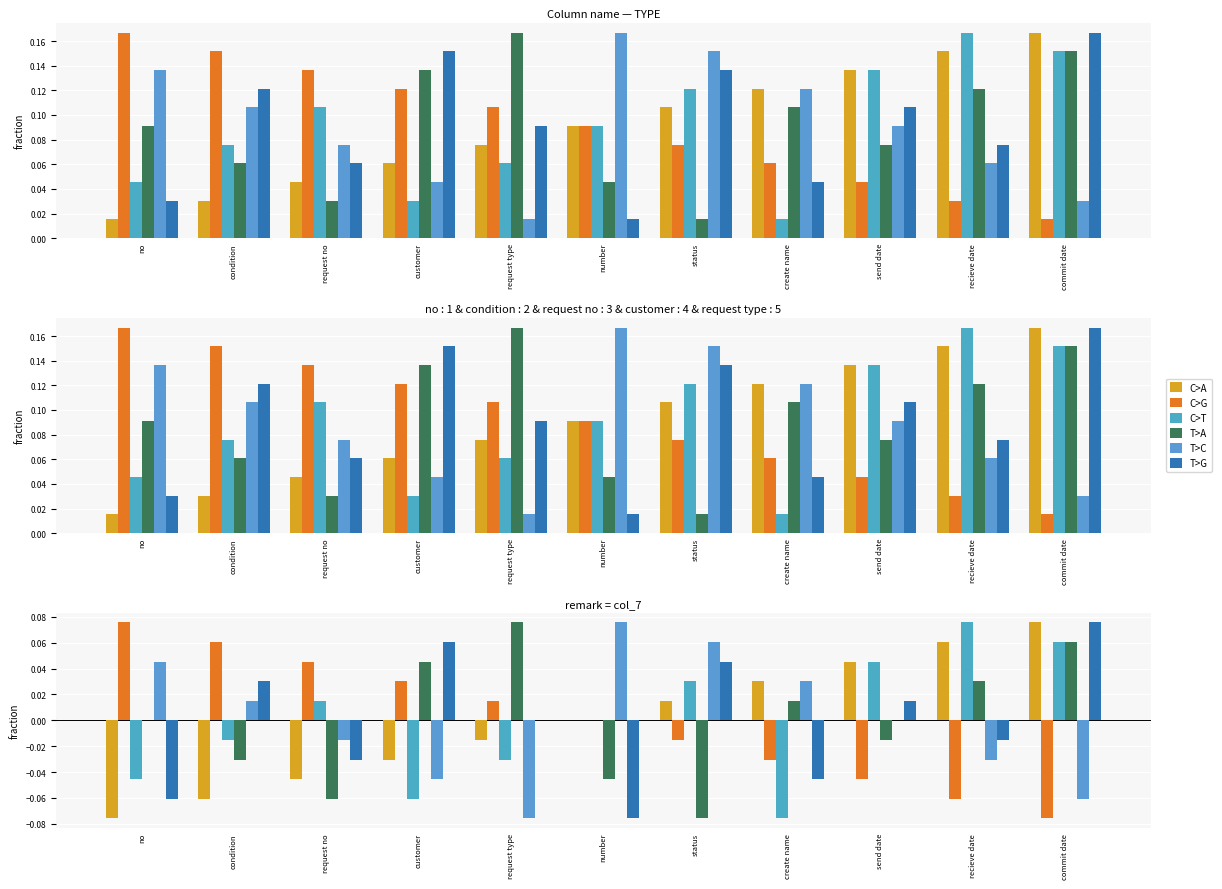

List the series in order of their peak value, highest first.

C>G, C>T, C>A, T>A, T>C, T>G